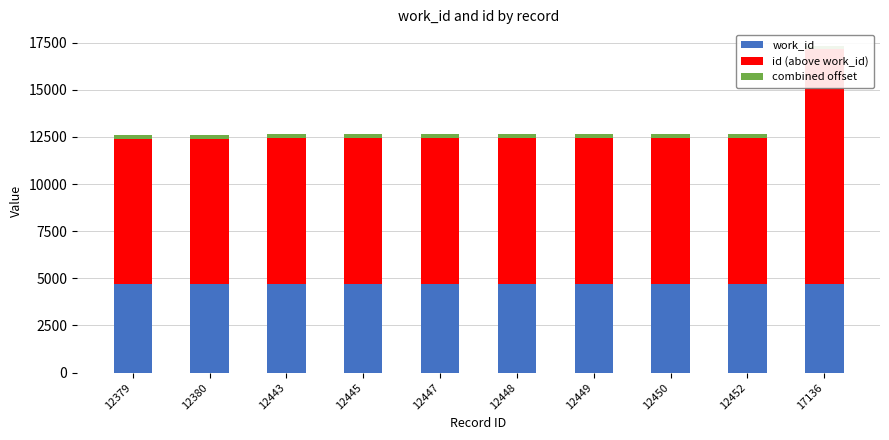

Is the value of work_id at 12380 greater than the value of id (above work_id) at 12380?

No